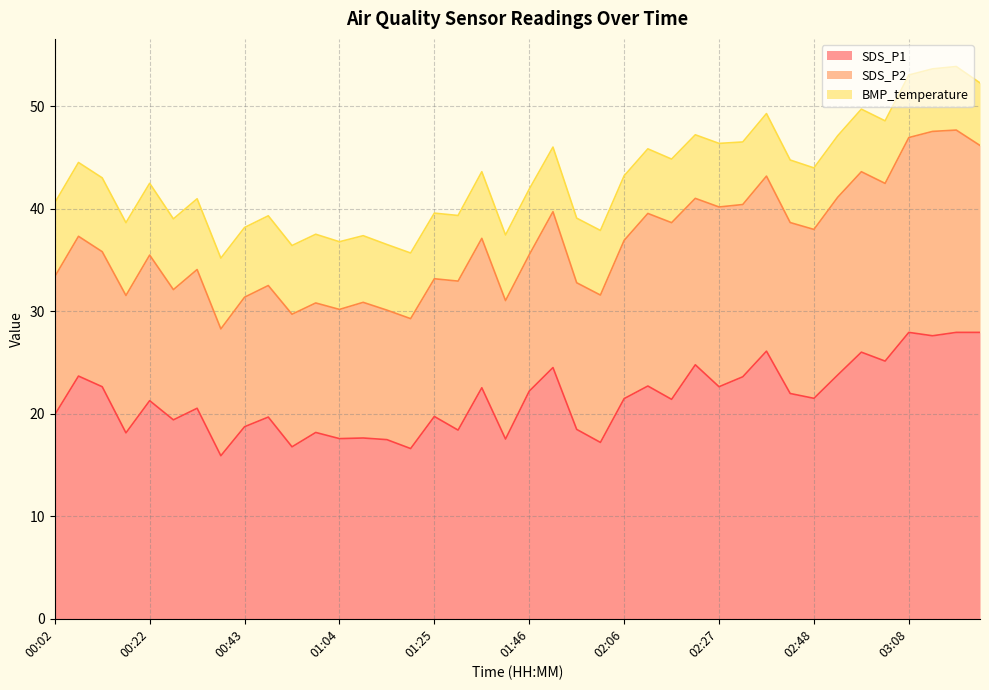

True or false: BMP_temperature and SDS_P2 intersect in this chart.

False